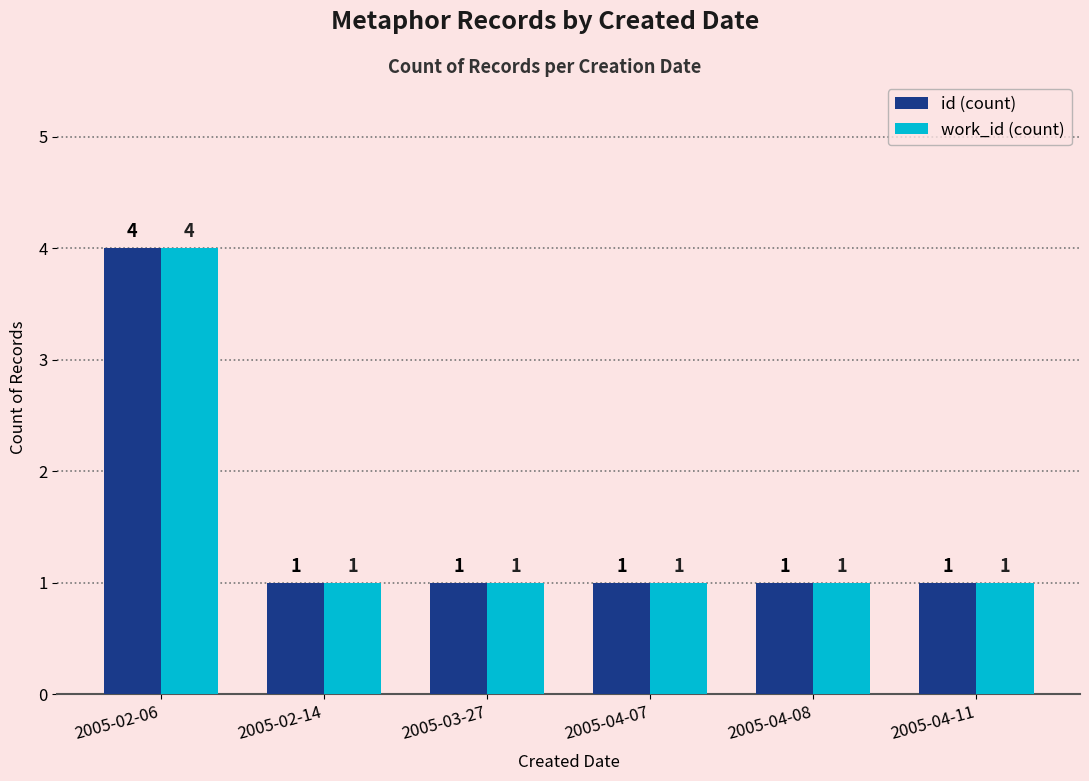

What is the sum of the work_id (count) values at 2005-02-14 and 2005-02-06?

5